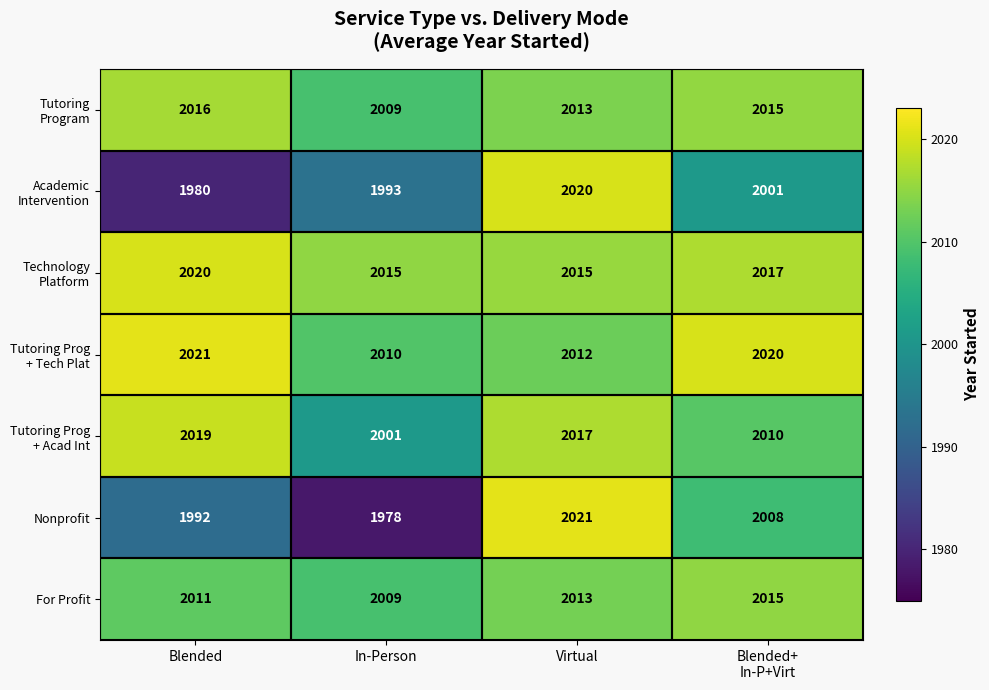

Is it true that Nonprofit equals 1978 at In-Person?

True